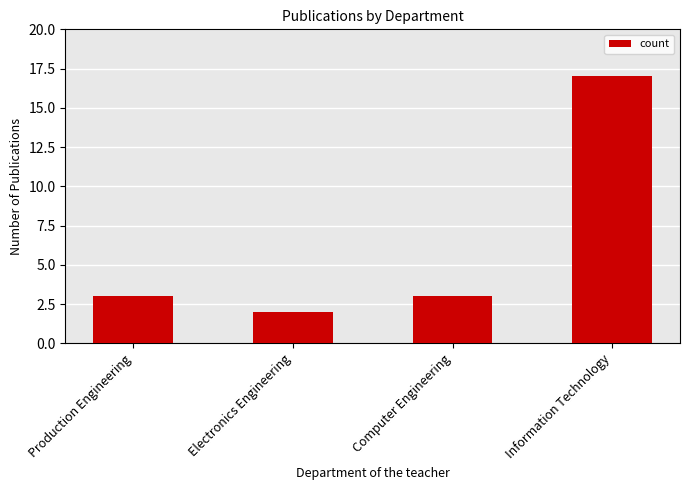

How many categories are shown in the chart?

4